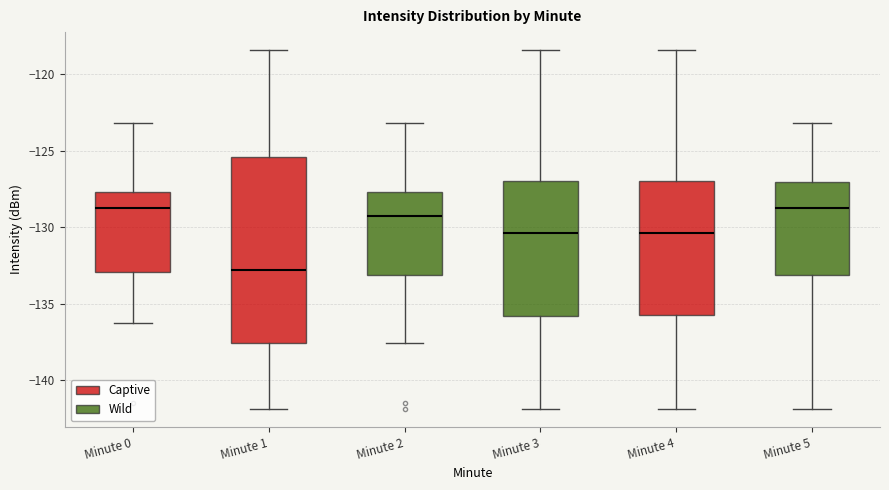

Where does the upper whisker of the box for Minute 1 end on the y-axis? The values are not printed on the chart, so give them approximately, as read against the axis.

-118.5